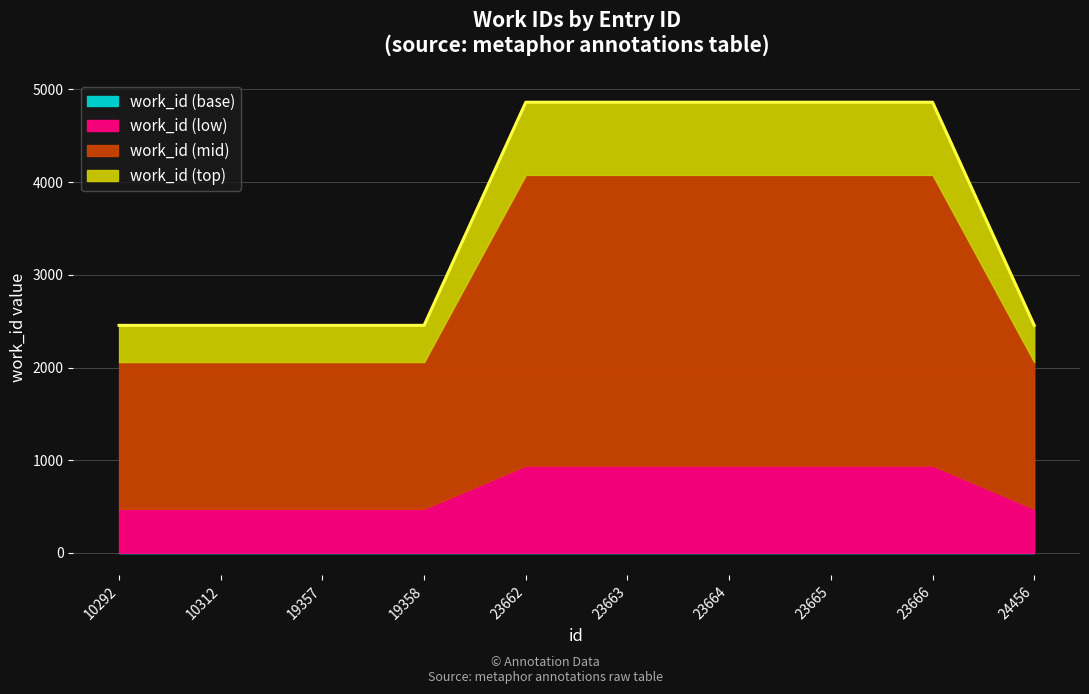

What is the ratio of the value at 19357 to the value at 23665?

0.5